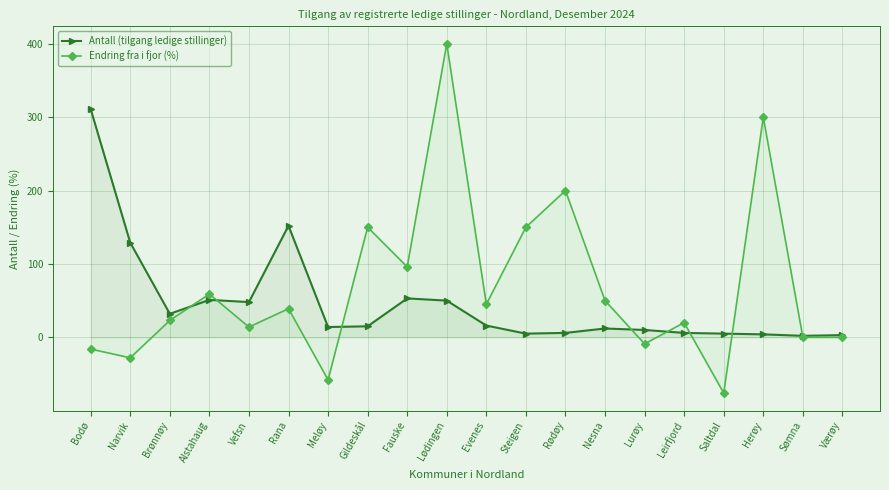

List the series in order of their peak value, highest first.

Endring fra i fjor (%), Antall (tilgang ledige stillinger)